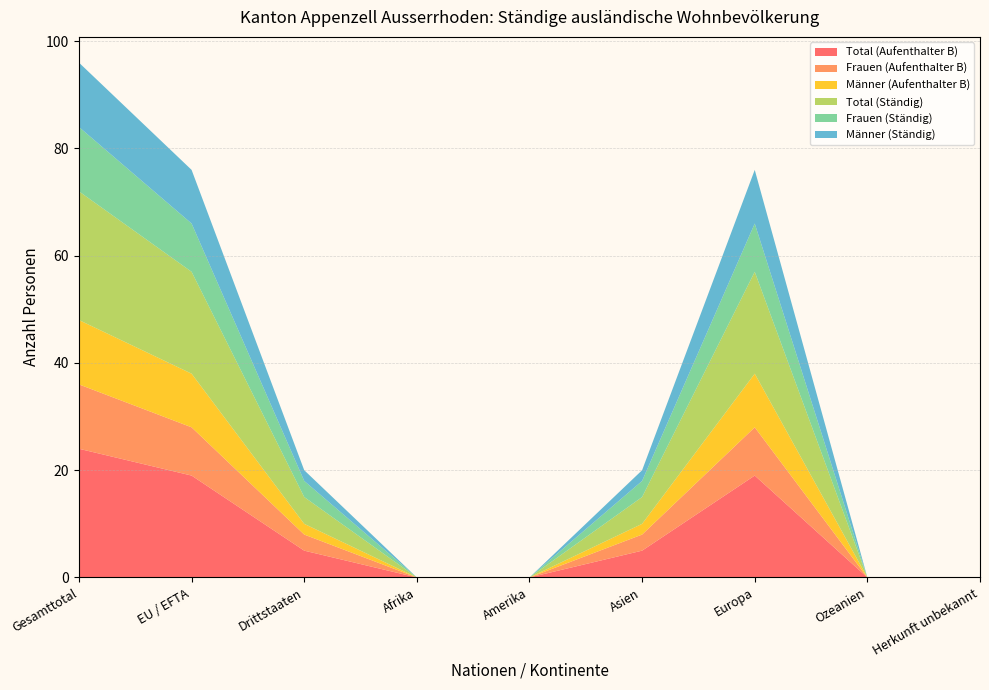

Reading left to right, list all the values displayed in this chart.

Total (Aufenthalter B): 24	19	5	0	0	5	19	0	0
Frauen (Aufenthalter B): 12	9	3	0	0	3	9	0	0
Männer (Aufenthalter B): 12	10	2	0	0	2	10	0	0
Total (Ständig): 24	19	5	0	0	5	19	0	0
Frauen (Ständig): 12	9	3	0	0	3	9	0	0
Männer (Ständig): 12	10	2	0	0	2	10	0	0